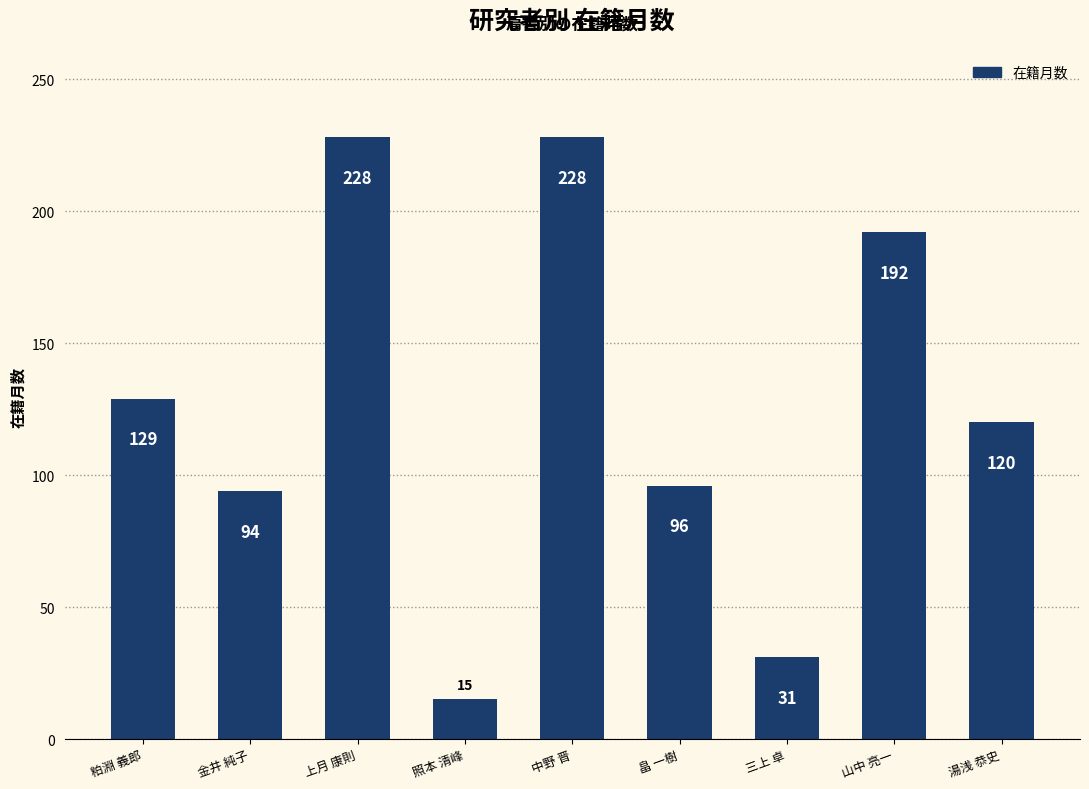

What is the average value?

126